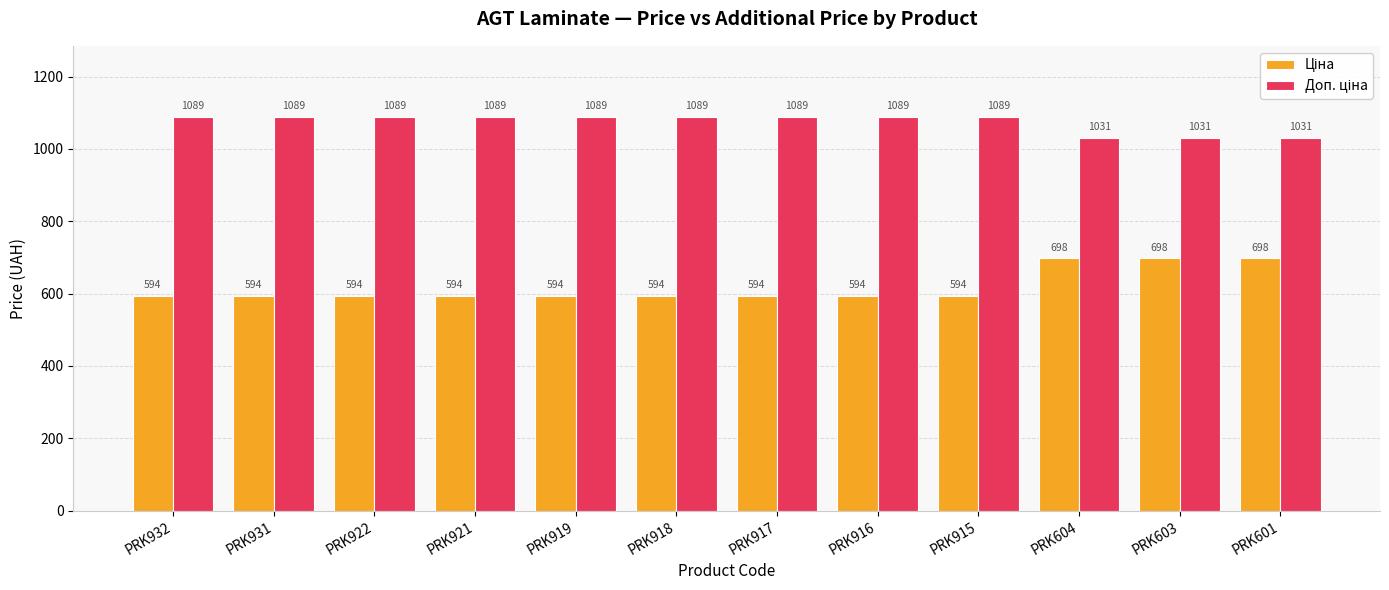

What is the maximum value shown in the chart?

1088.8